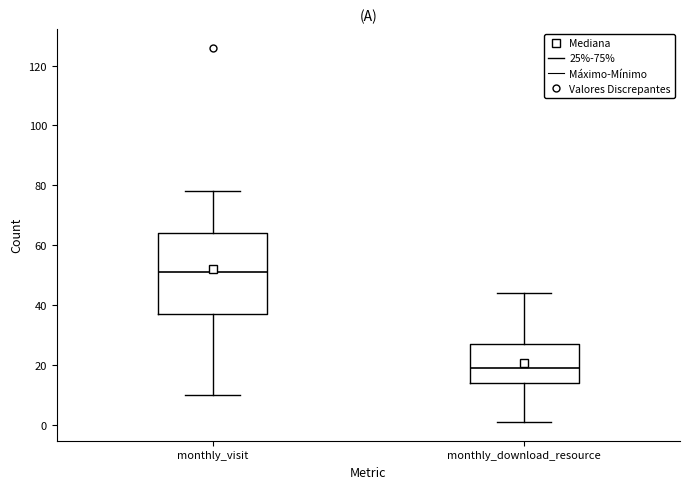

Which box has the lowest median line?

monthly_download_resource